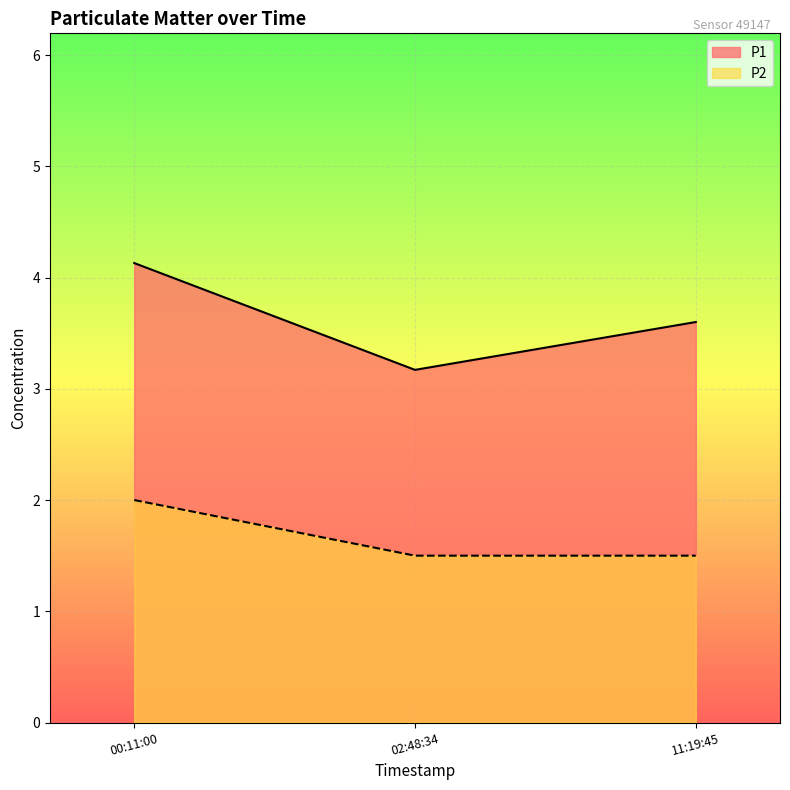

Does the chart display data point markers on the line(s)?

No